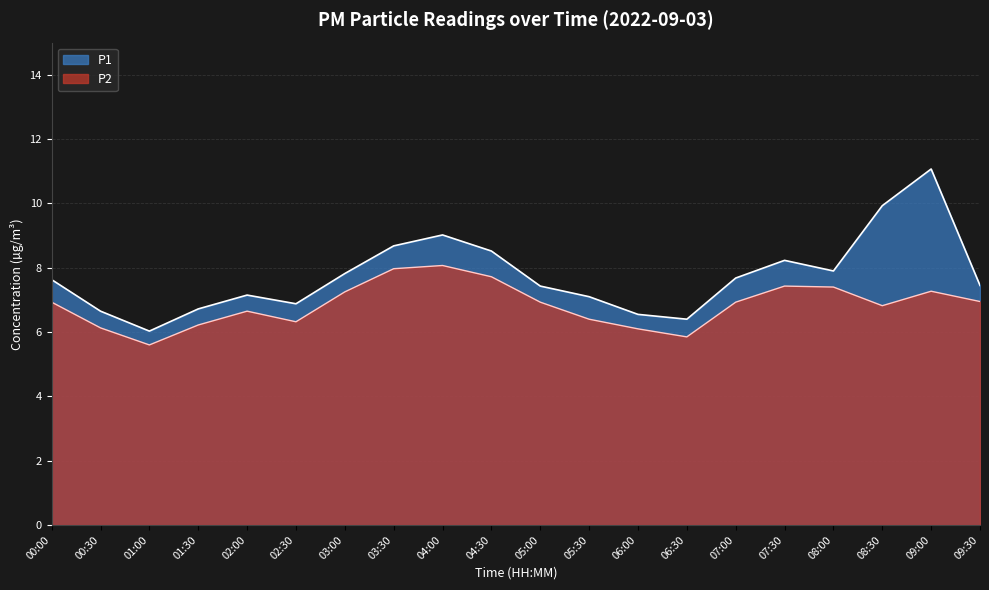

Which series has the largest total across all categories?

P1